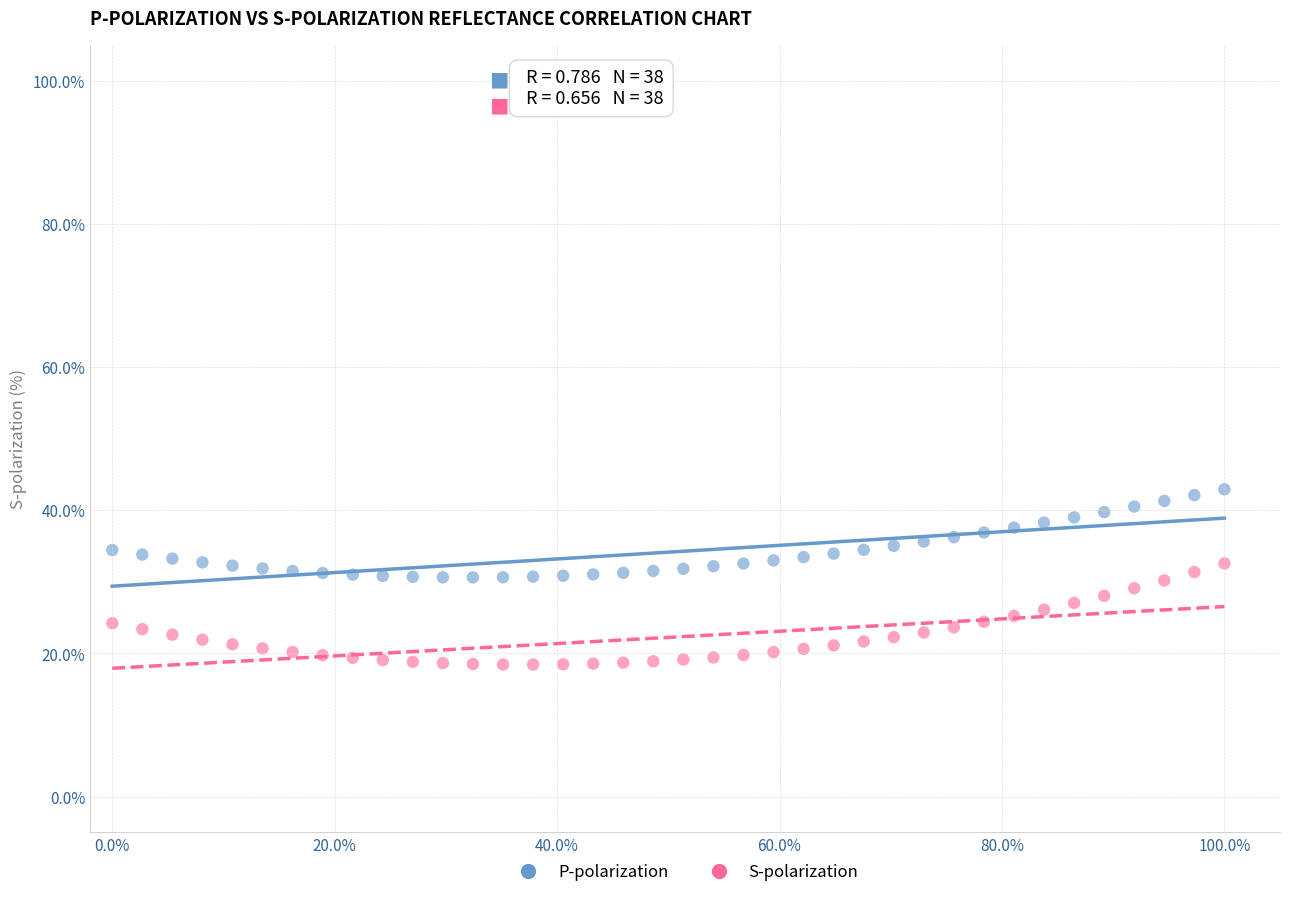

Which series has the largest Y range (max minus min)?

S-polarization